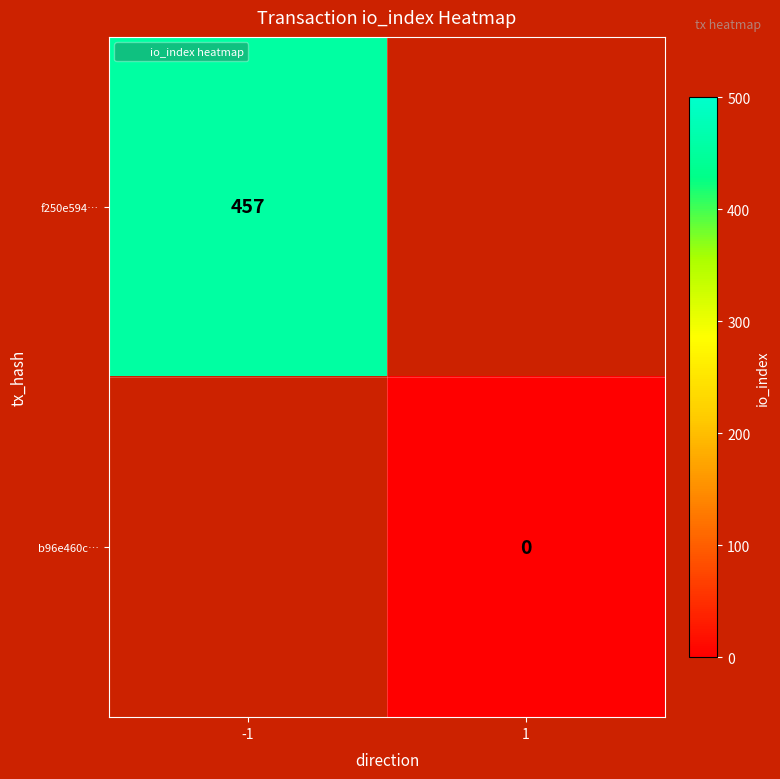

List the labels in order of f250e594… value, smallest first.

-1, 1